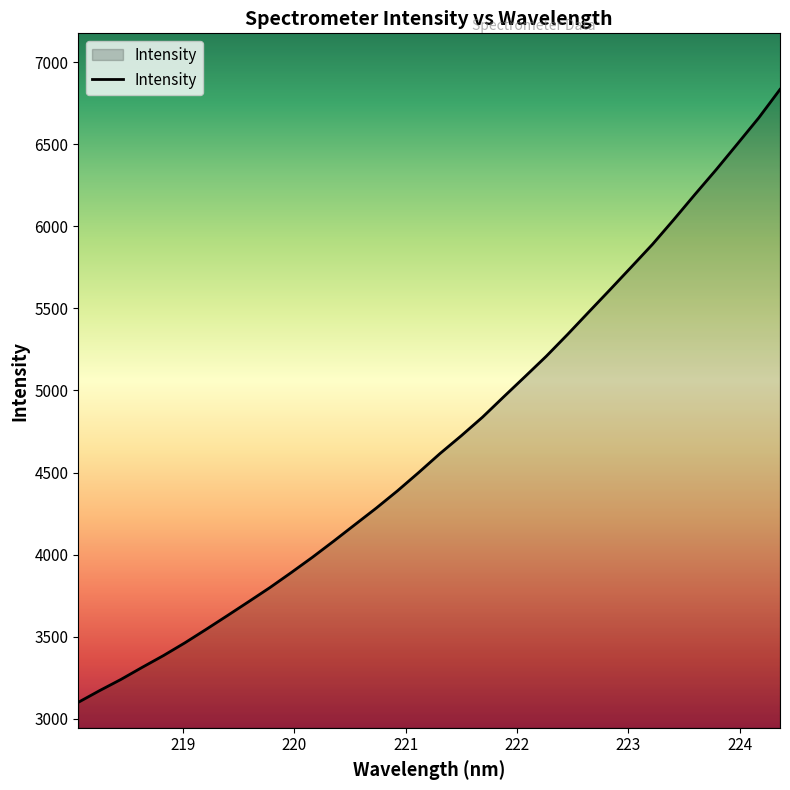

What is the average value?

4698.5